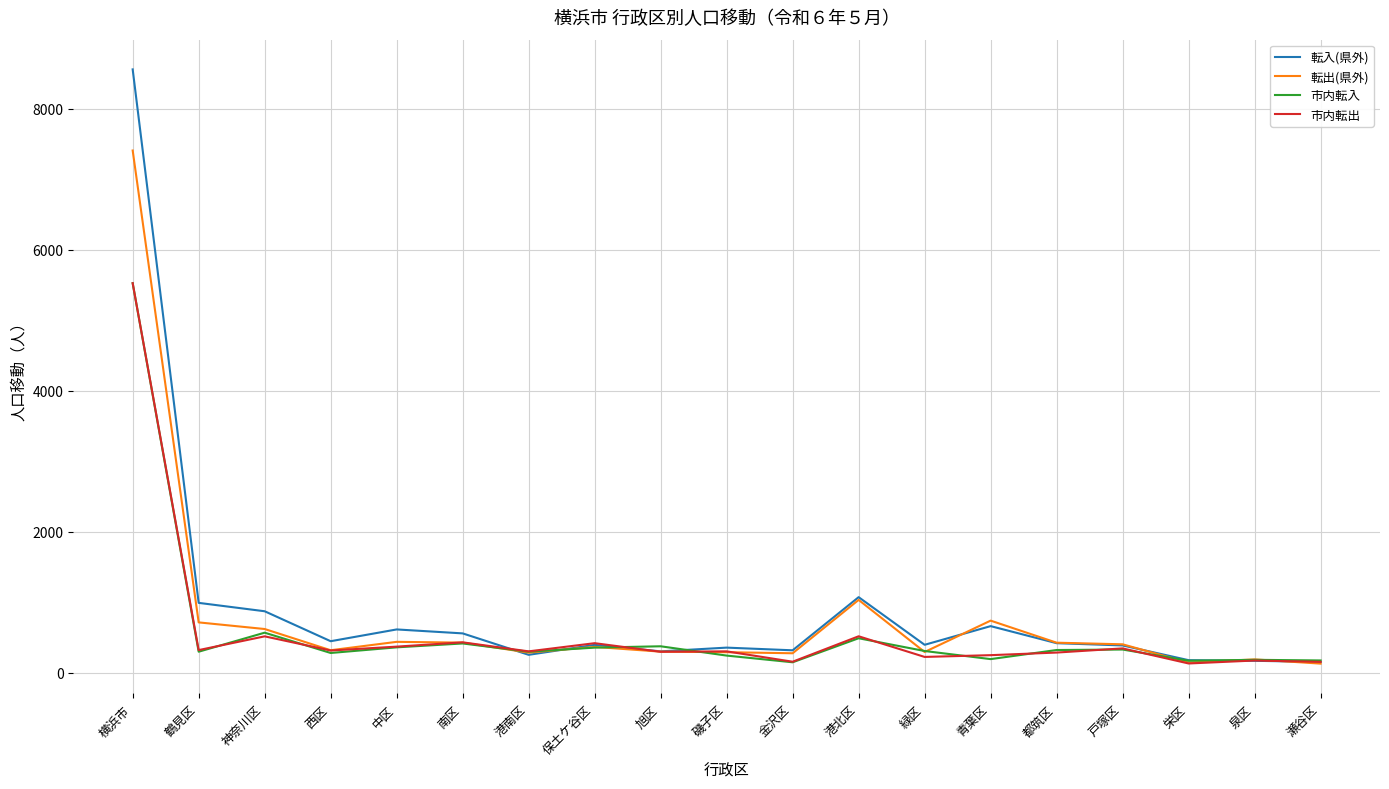

At which category is the sum across all series the highest?

横浜市